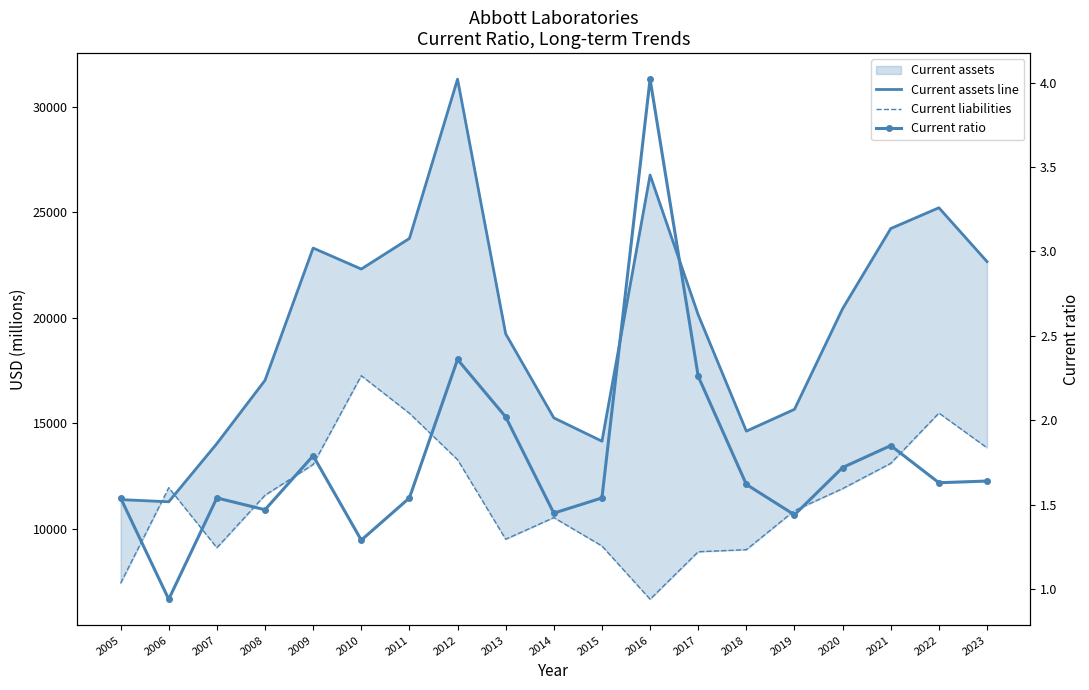

What is the total value across all series at 2013?

28756.0